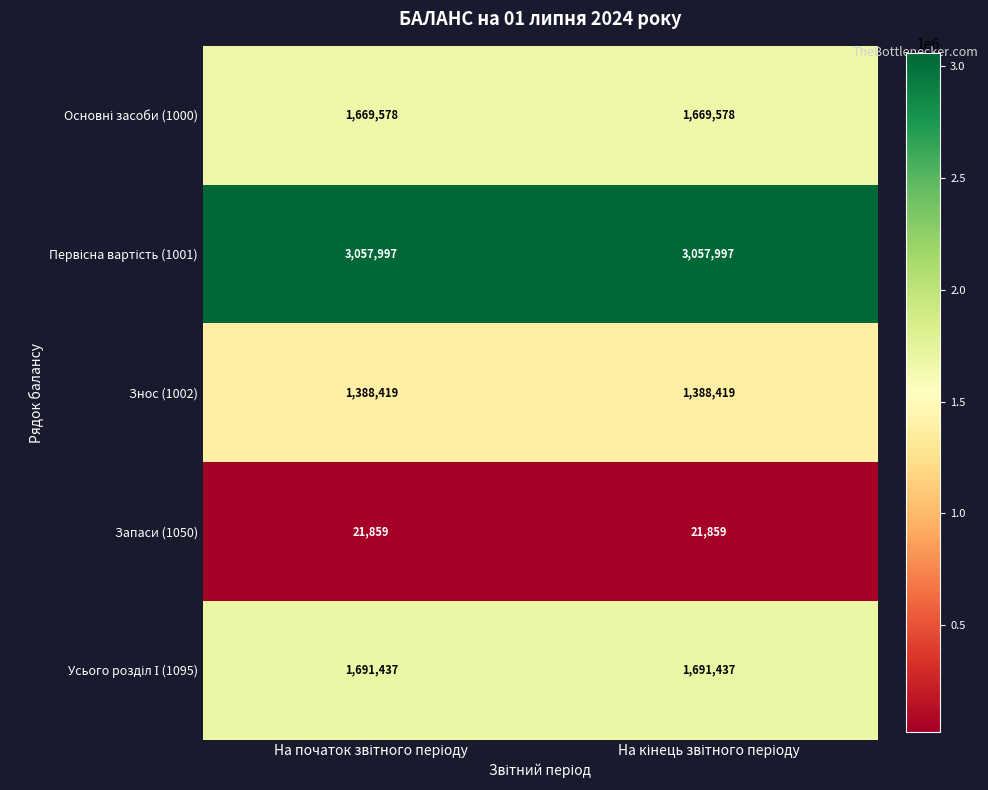

What is the smallest value displayed?

21859